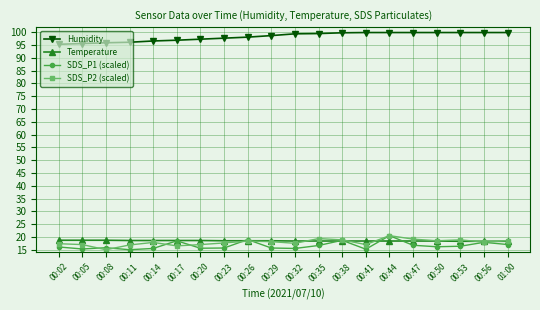

The value of Humidity at 00:35 is 99.5. True or false?

True